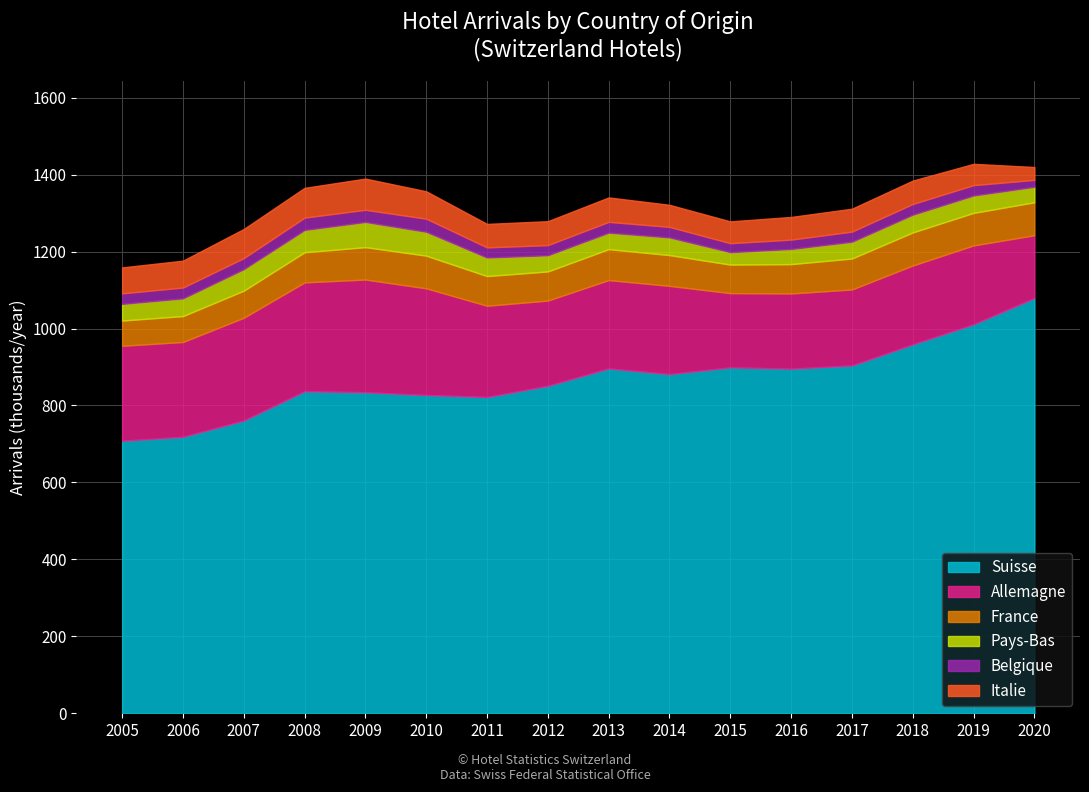

How many lines are shown in the chart?

6